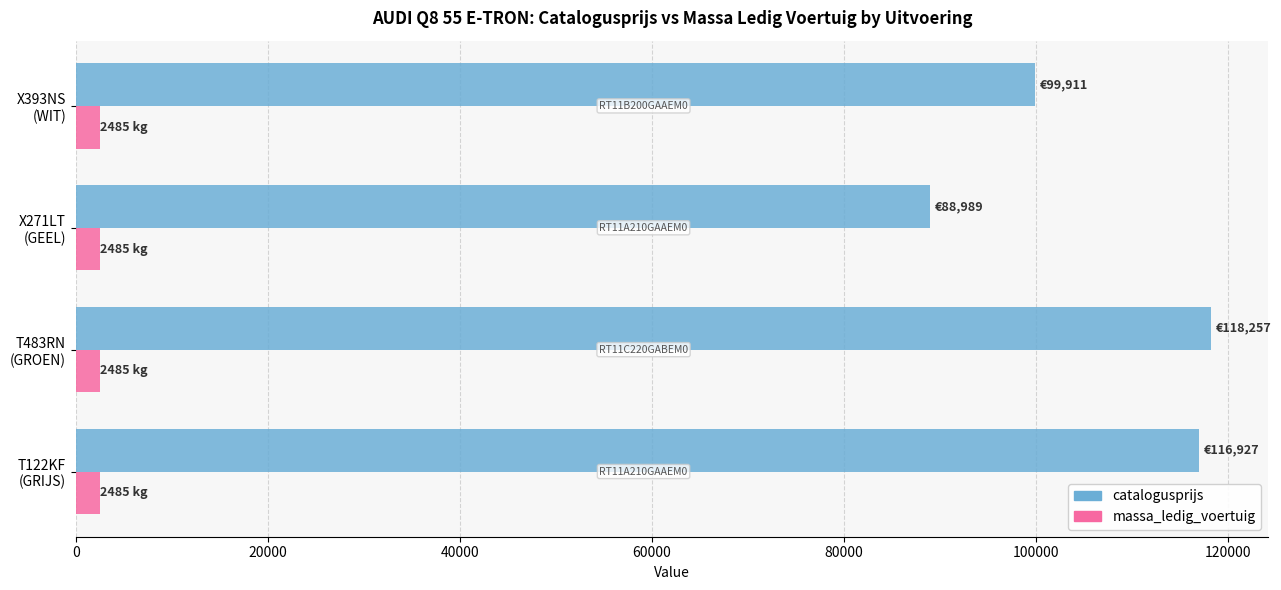

Which series has the widest spread of values?

catalogusprijs